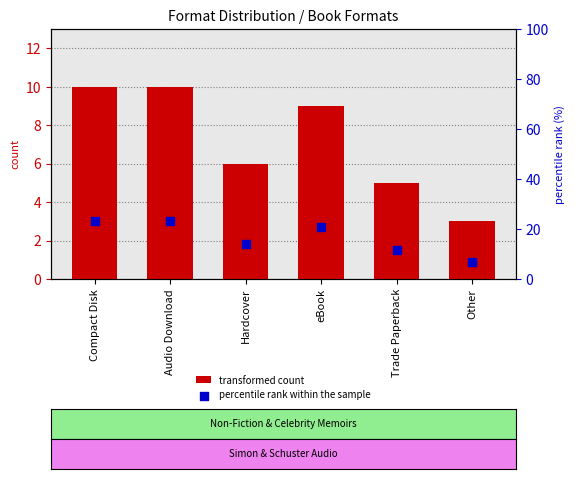

Which series contains the highest Y value?

percentile rank within the sample